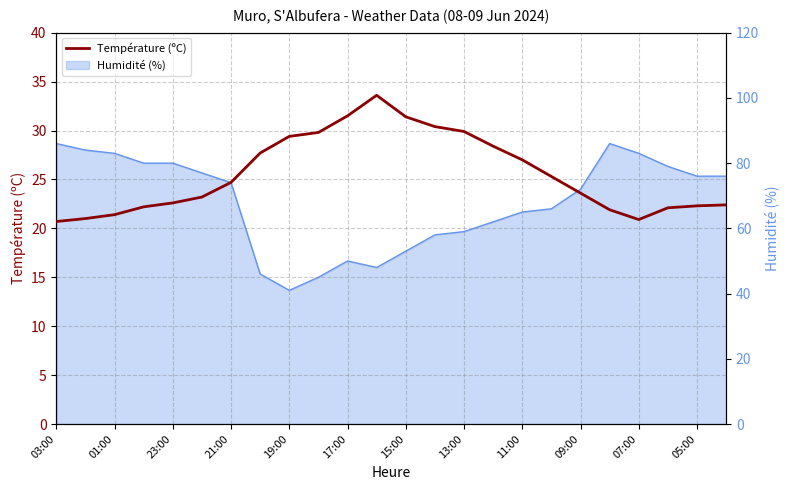

Where is the first local minimum?

07:00